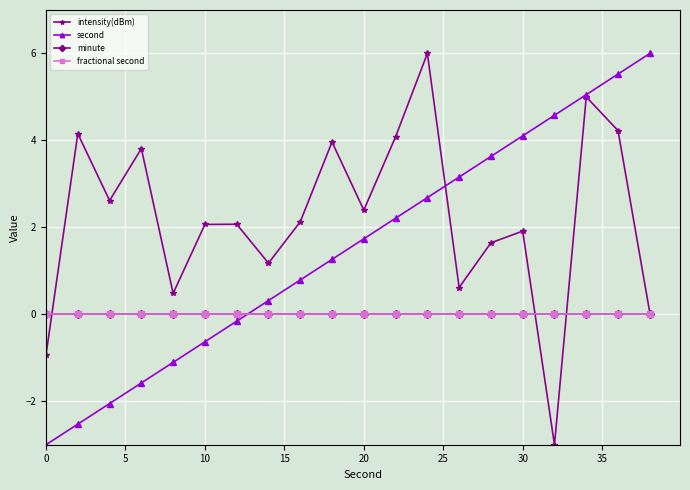

After their last crossing, which series has the higher values: fractional second or intensity(dBm)?

intensity(dBm)